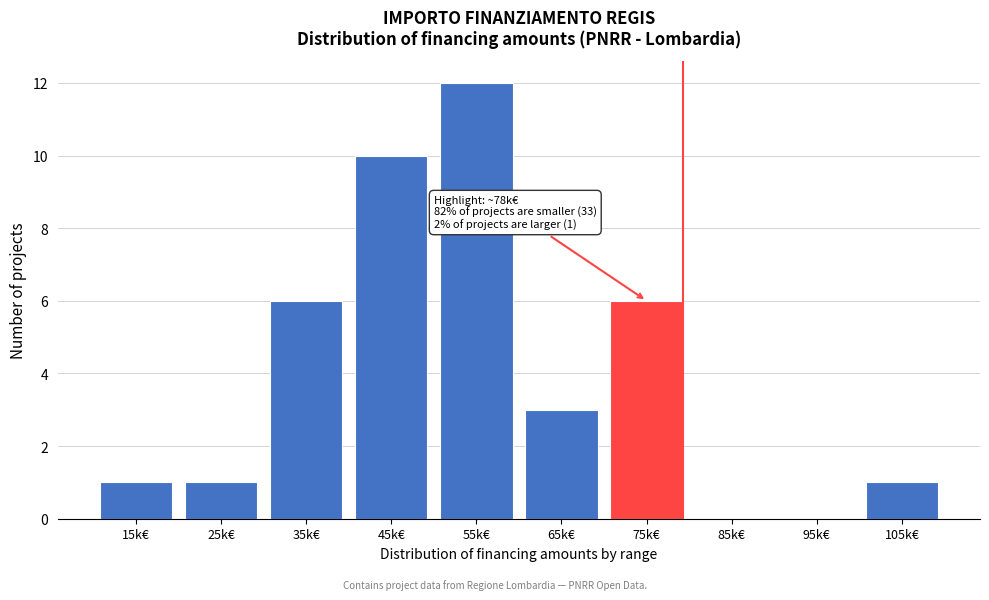

Reading right to left, list all the values displayed in this chart.

105k€=1	95k€=0	85k€=0	75k€=6	65k€=3	55k€=12	45k€=10	35k€=6	25k€=1	15k€=1